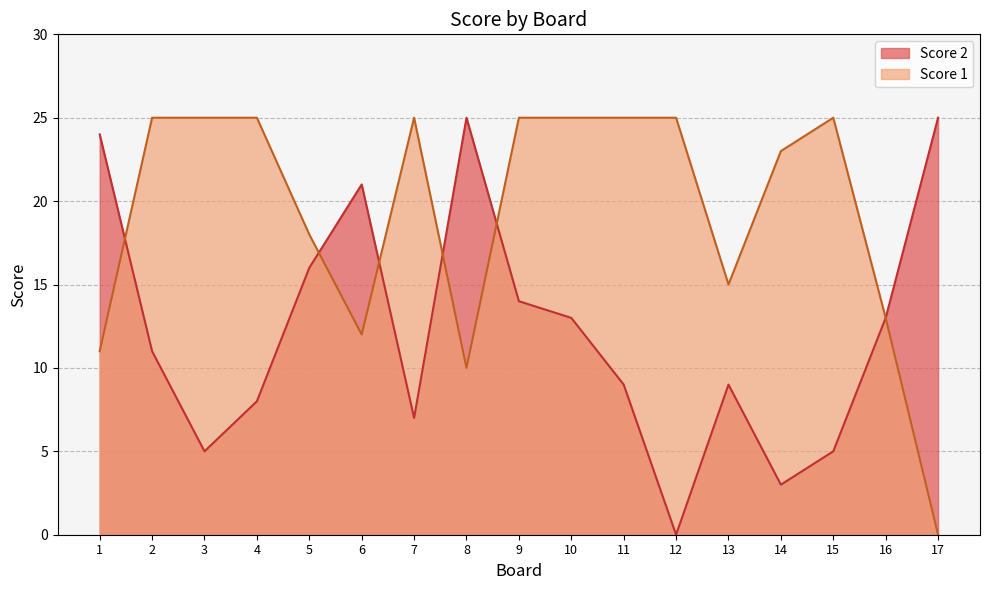

Rank the series by their average value, from highest to lowest.

Score 1, Score 2